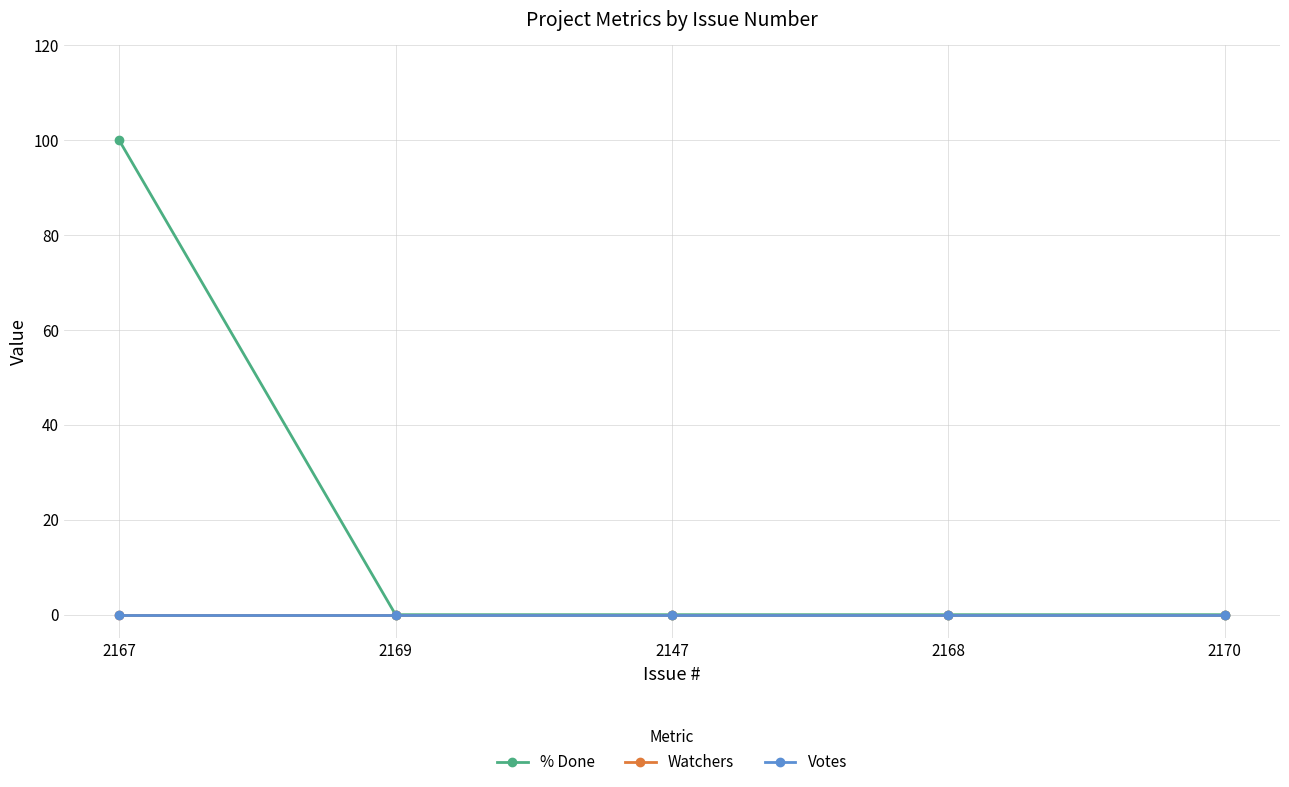

Is the value of % Done at 2167 greater than the value of Watchers at 2170?

Yes